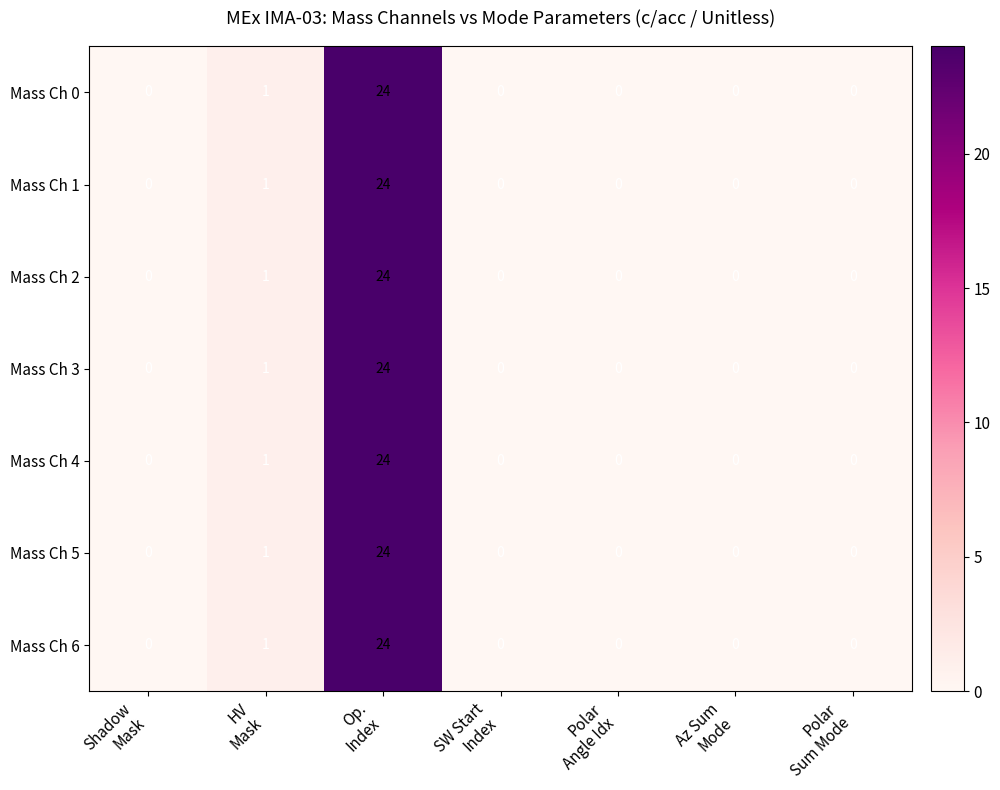

What is the maximum value for Mass Ch 2?

24